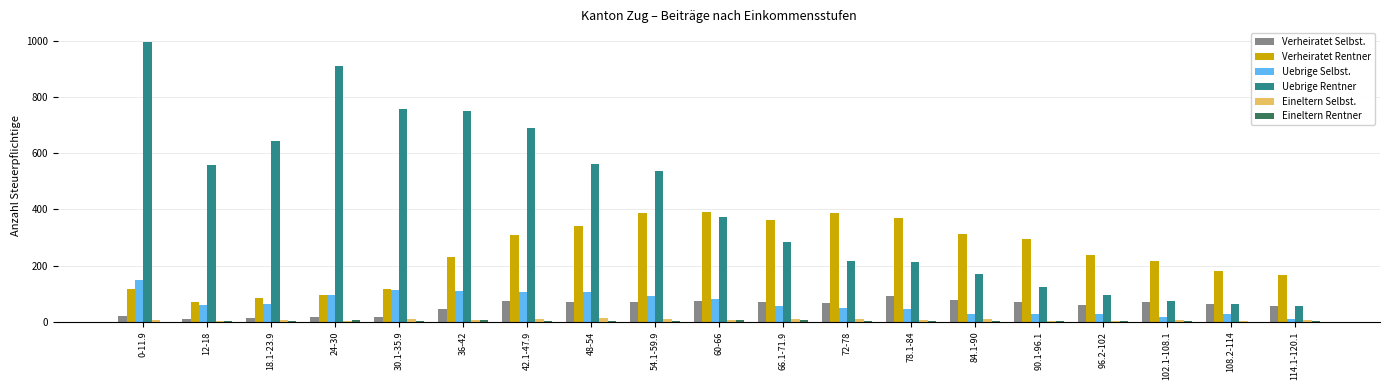

Which series has the largest total across all categories?

Uebrige Rentner